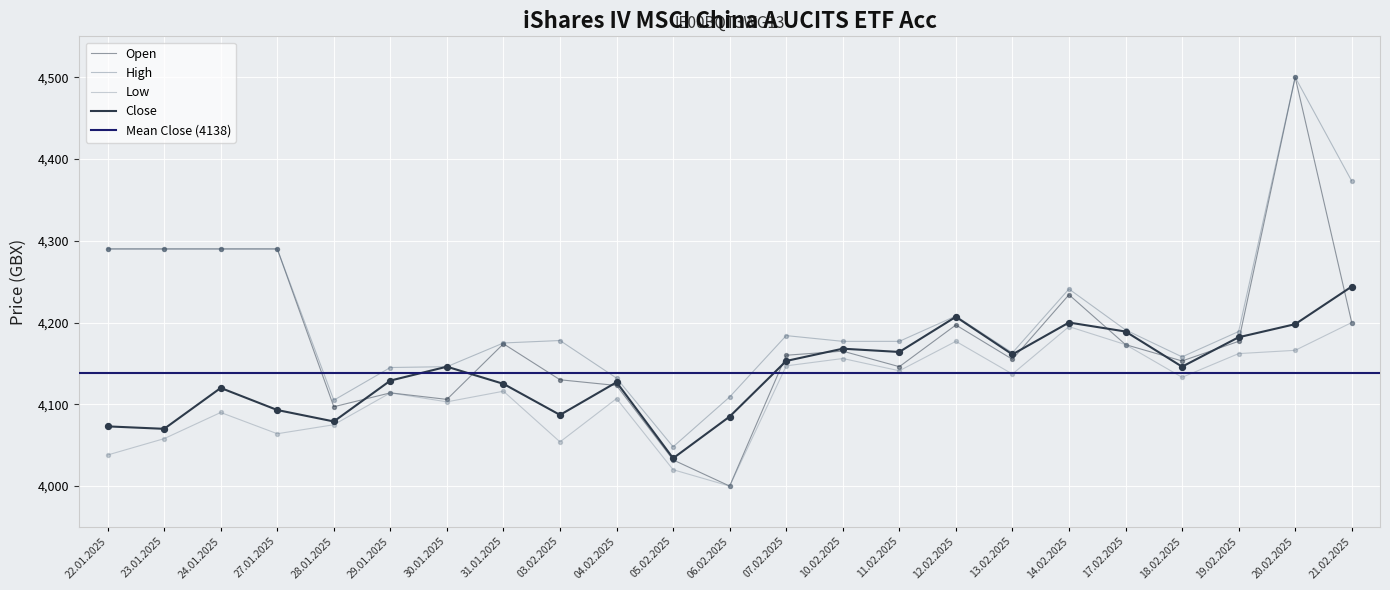

Which series has the widest spread of Y values?

Open